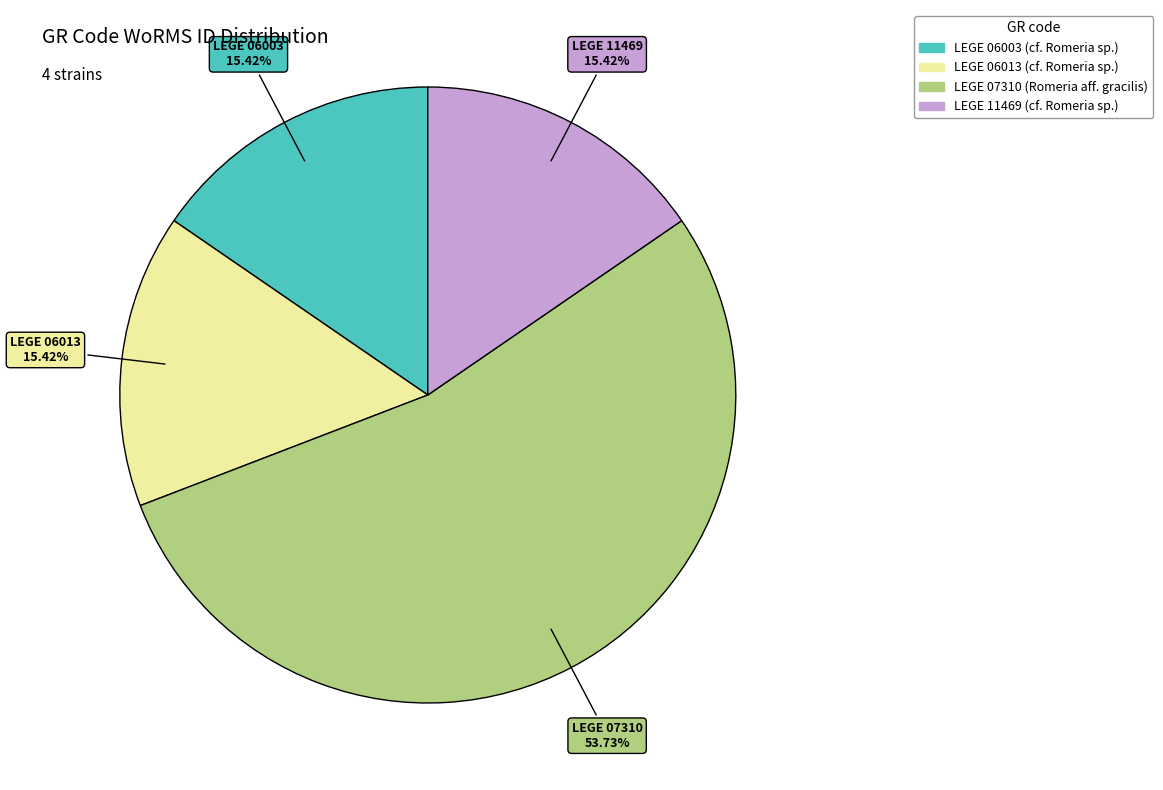

To the nearest percent, what portion does LEGE 11469 represent?

15%